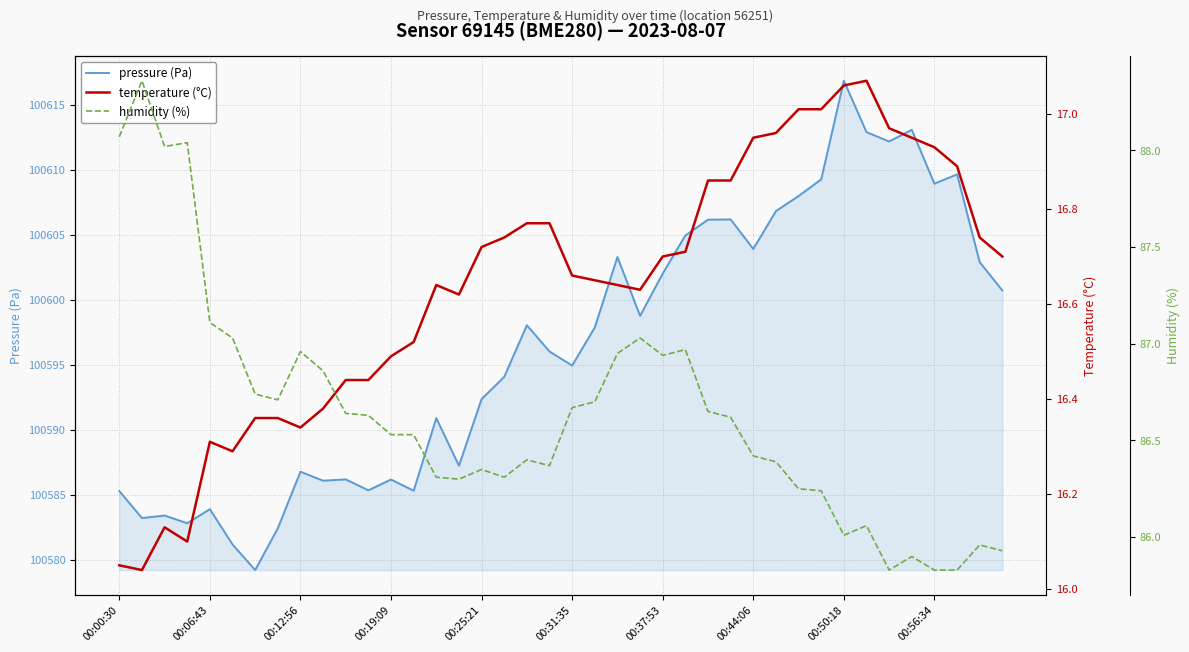

What is the minimum value for pressure (Pa)?

100579.2